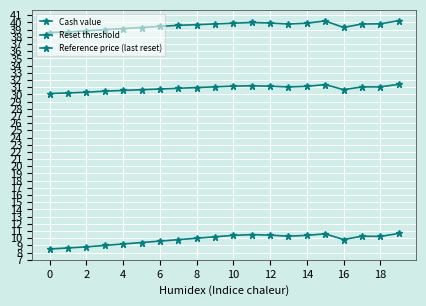

At which label is Reference price (last reset) closest to 39?

6